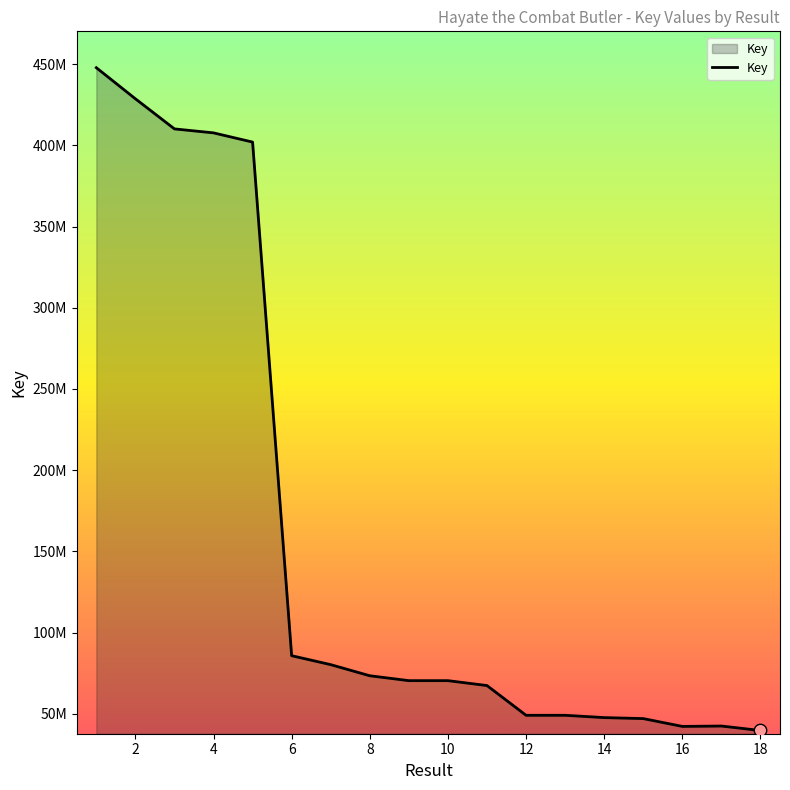

Is this an area chart (filled region under the line)?

Yes